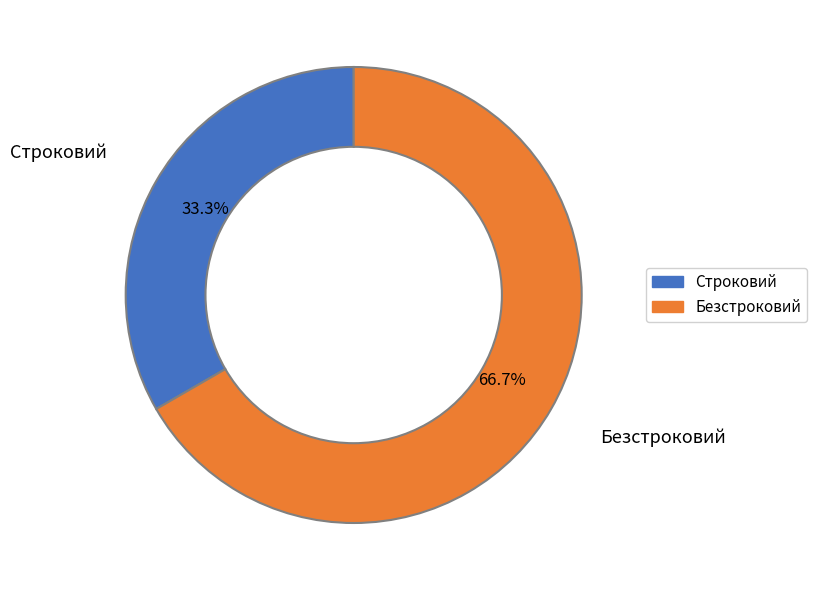

Is it true that Безстроковий is 67% of the pie?

True